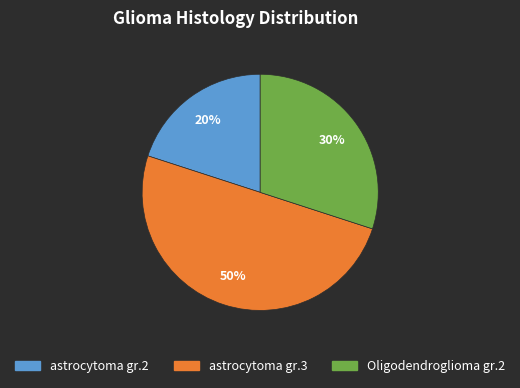

To the nearest percent, what is the average slice percentage?

33%